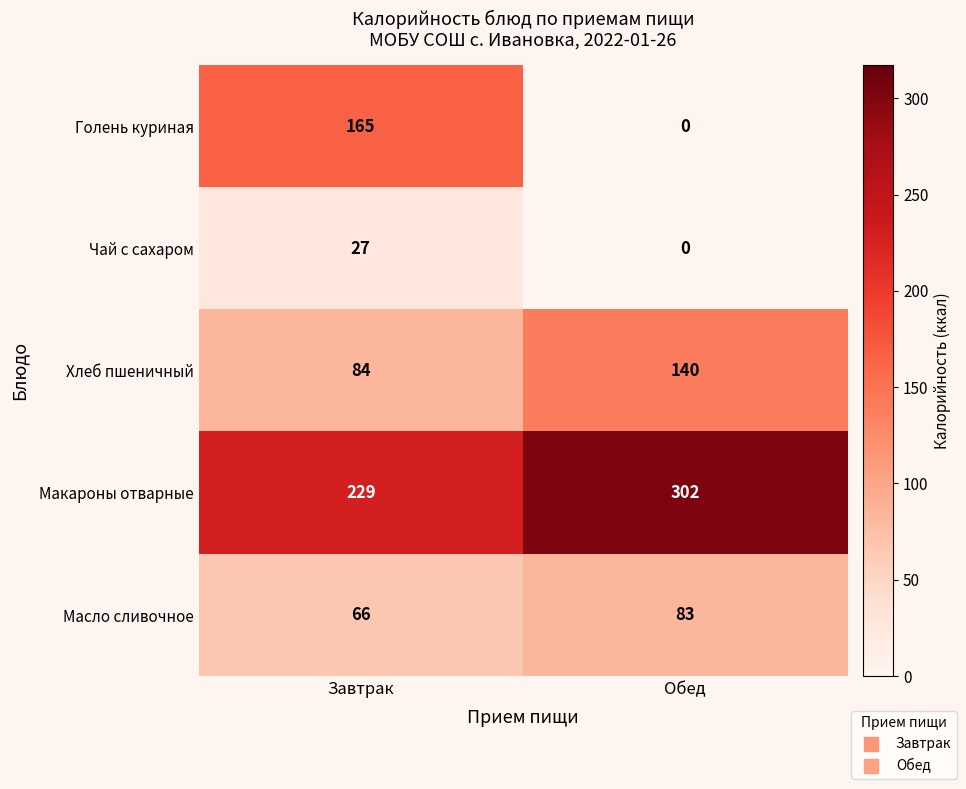

Which category has the highest value across all series?

Обед